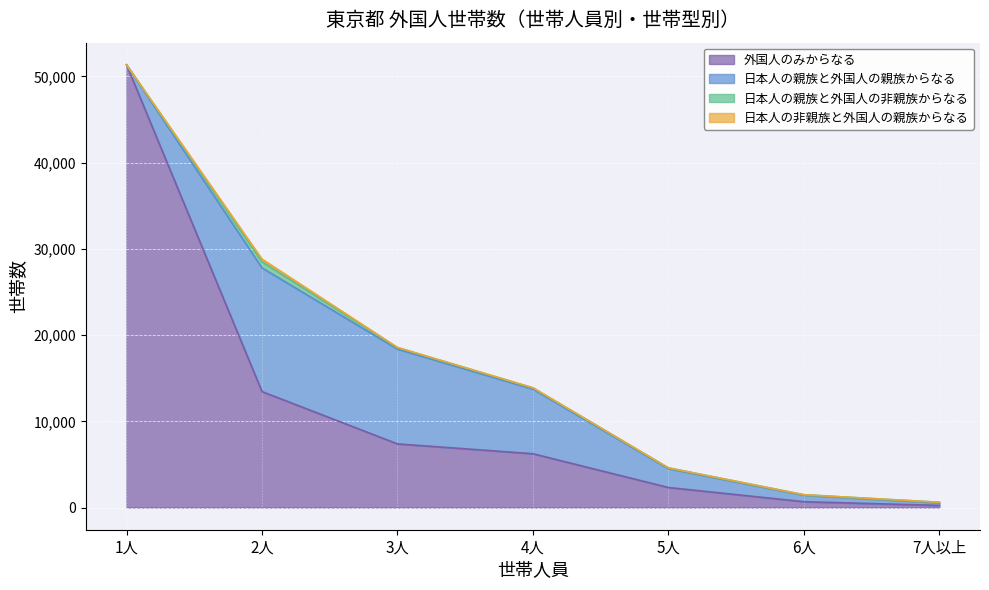

How many values in 日本人の親族と外国人の非親族からなる are above zero?

6